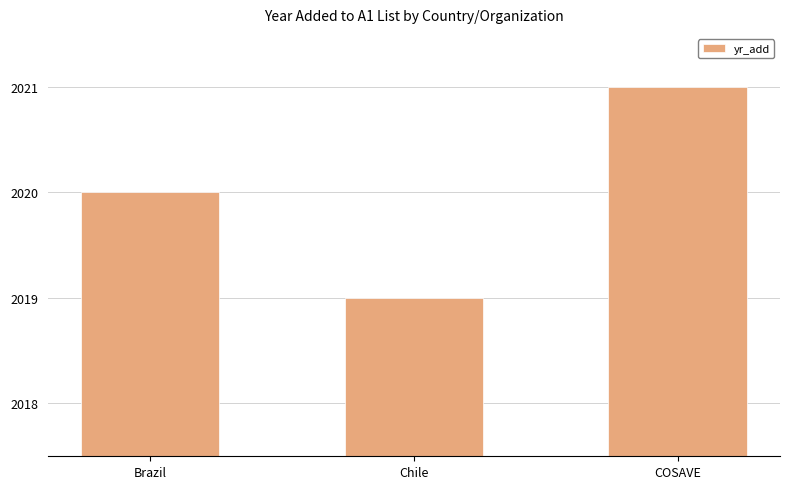

Which label corresponds to the largest value in the chart?

COSAVE